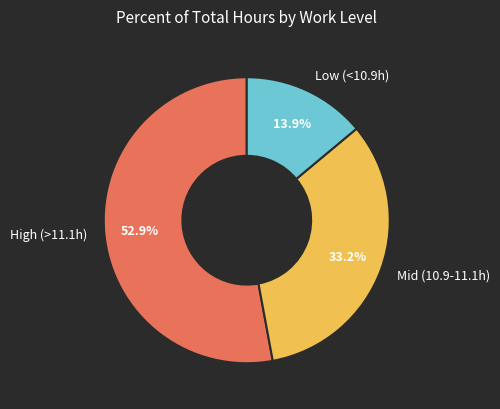

How many slices are in this pie chart?

3